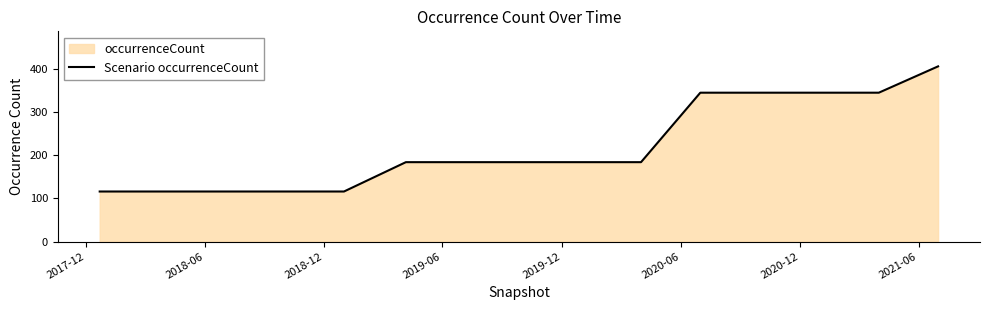

What is the smallest value displayed?

116